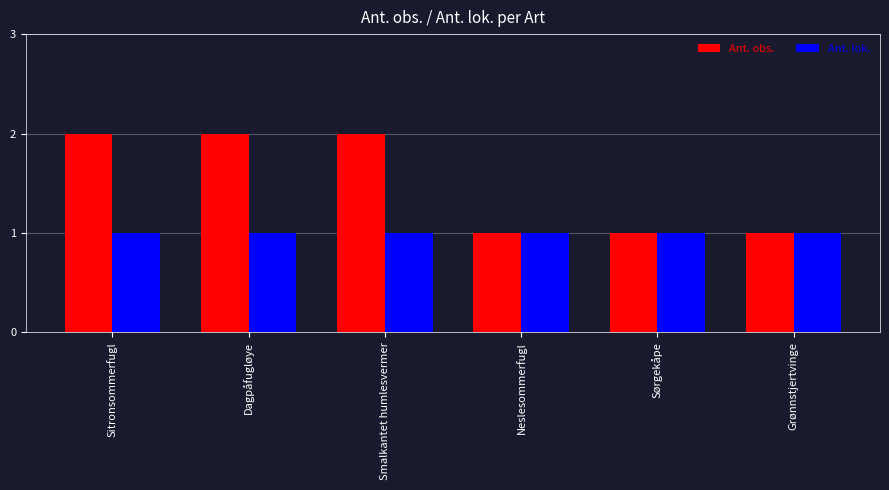

Count the number of data series in this chart.

2